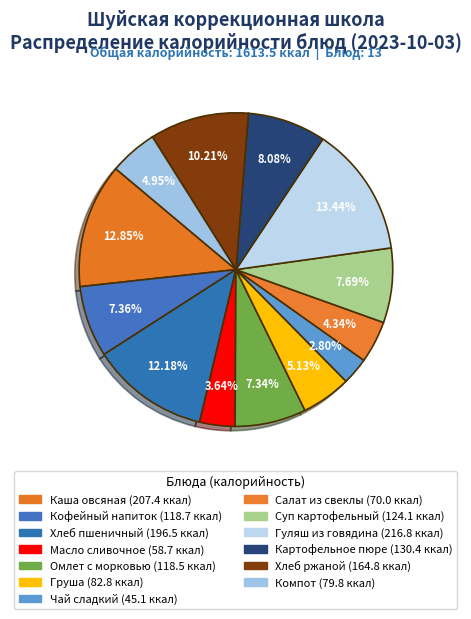

Count the number of slices in the pie.

13